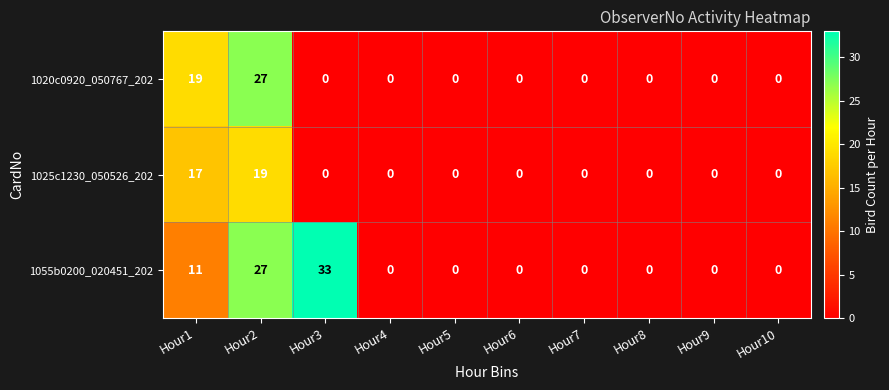

The value of 1055b0200_020451_202 at Hour5 is 0. True or false?

True